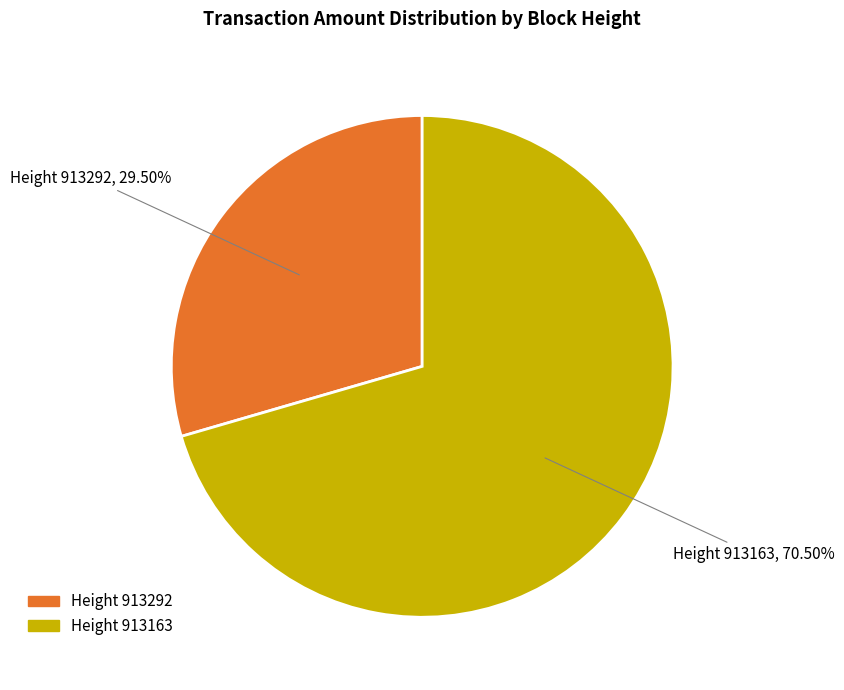

Count the number of slices in the pie.

2